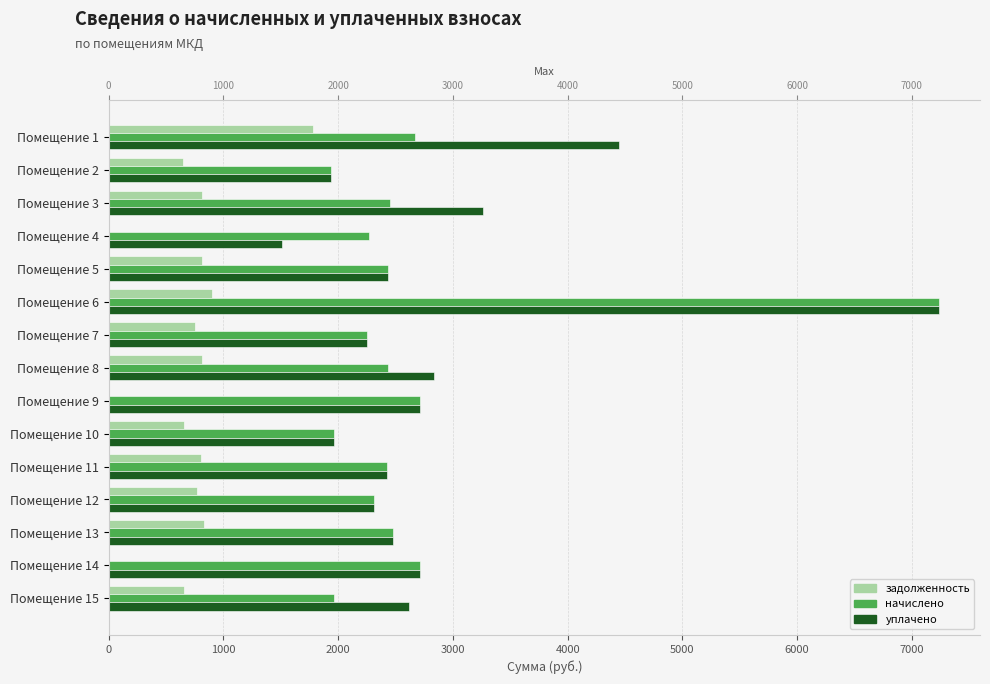

Between 0 and 9, which series saw the biggest shift?

уплачено